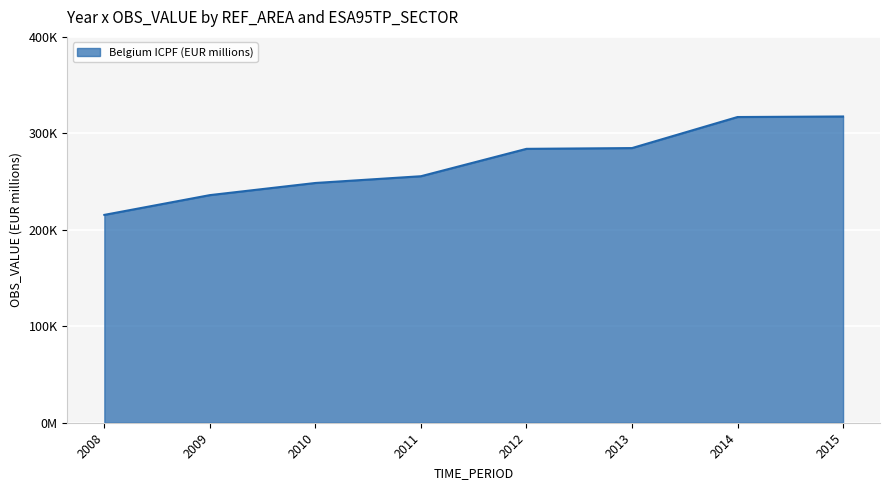

Does the chart display data point markers on the line(s)?

No